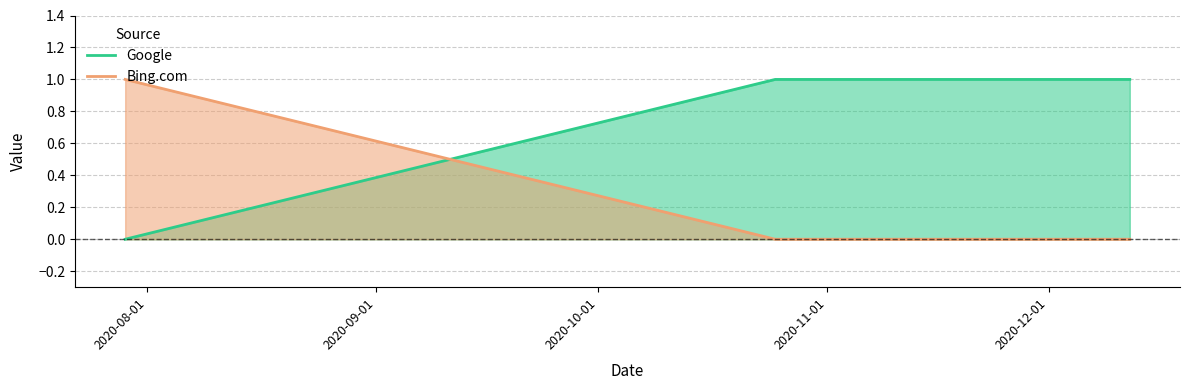

Rank the series by their average value, from highest to lowest.

Google, Bing.com